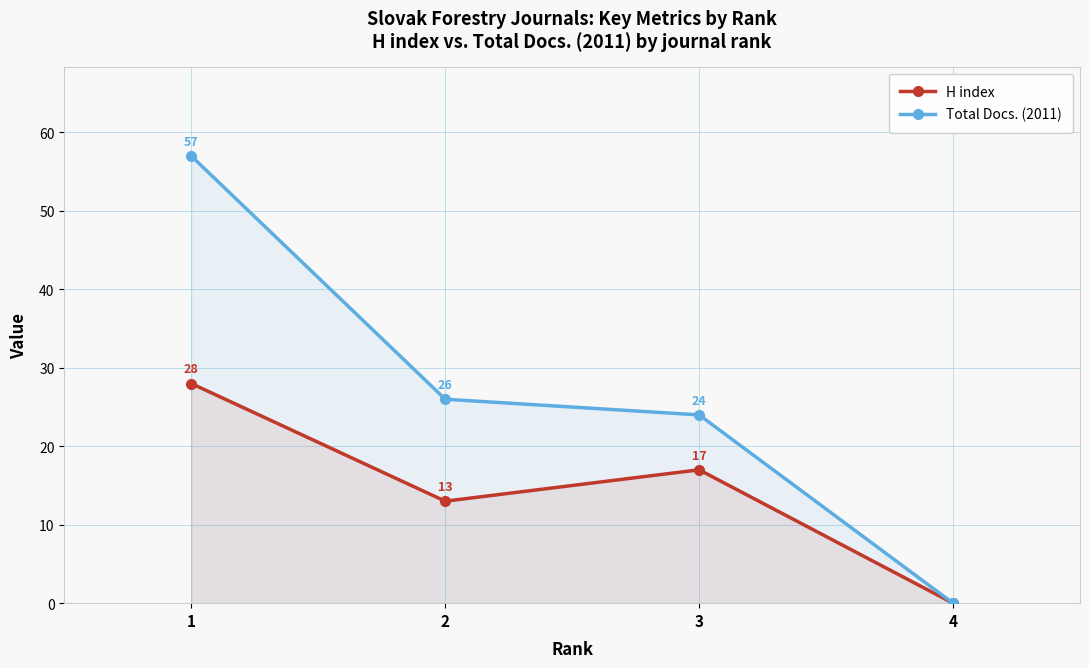

What are all the series names shown in the legend?

H index, Total Docs. (2011)